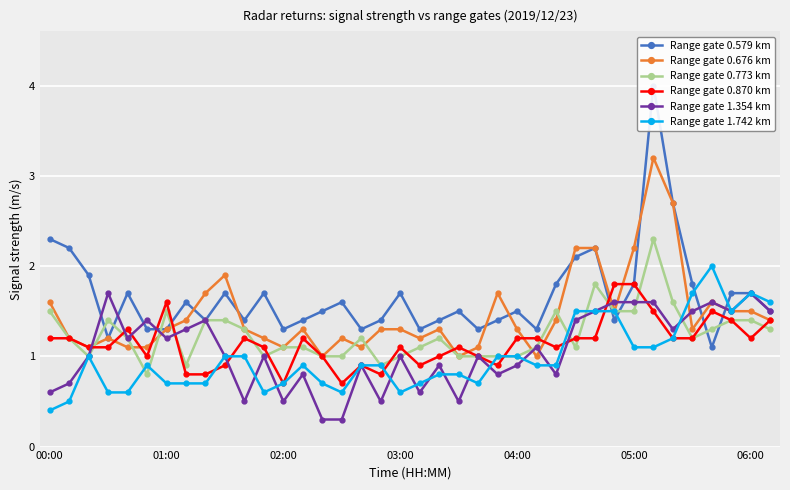

At 20, list the series in order from smallest to largest.

Range gate 1.742 km, Range gate 1.354 km, Range gate 0.870 km, Range gate 0.773 km, Range gate 0.676 km, Range gate 0.579 km